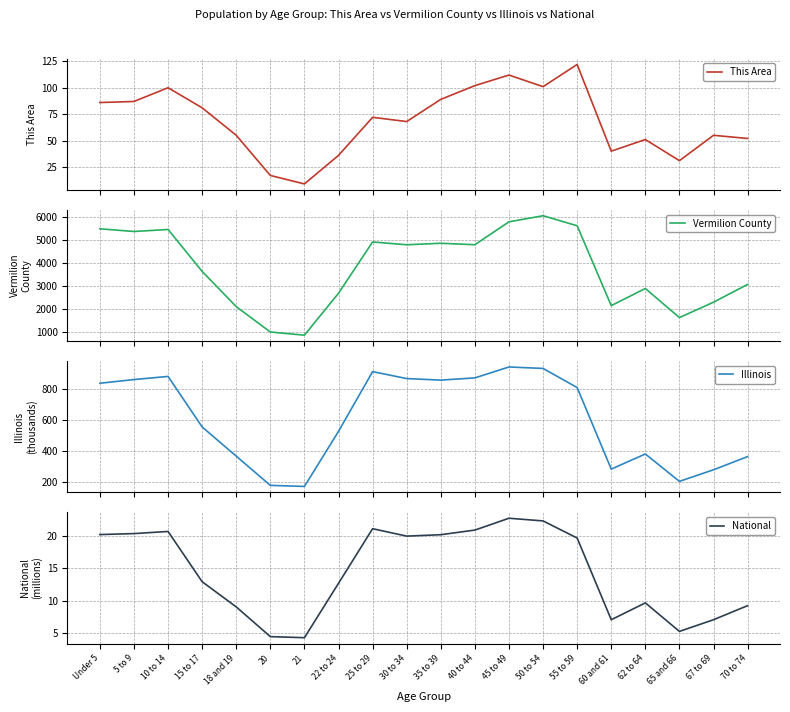

True or false: Vermilion County and Illinois intersect in this chart.

False